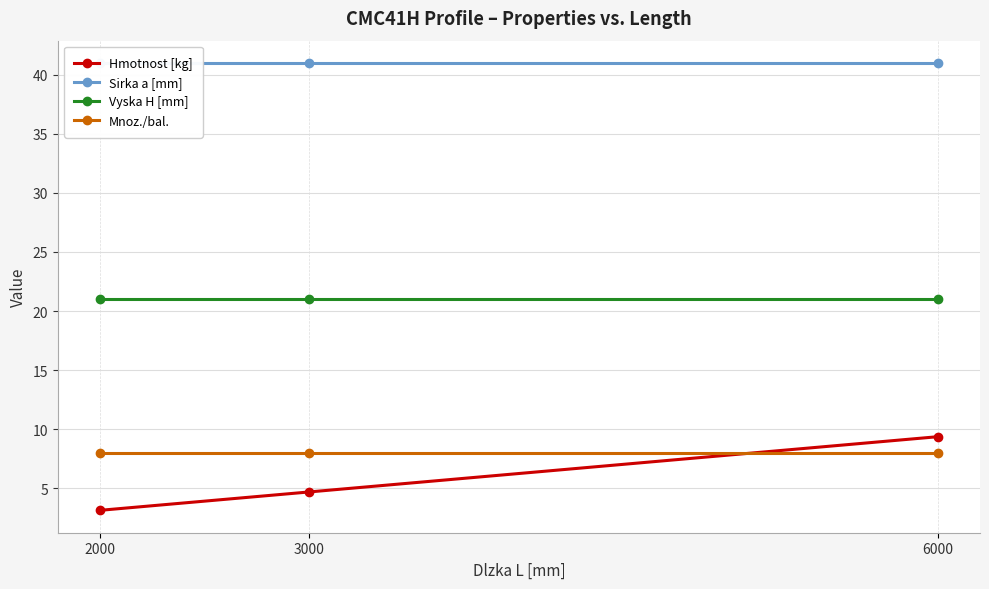

What is the maximum value for Hmotnost [kg]?

9.4